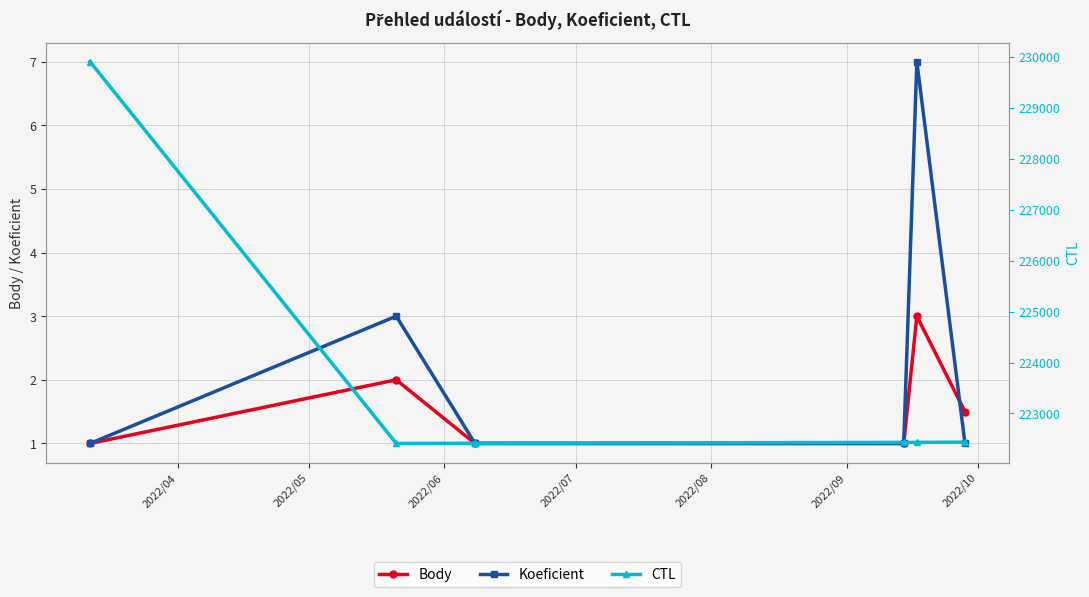

Reading left to right, extract all data points from this chart.

Body: 1.0	2.0	1.0	1.0	3.0	1.5
Koeficient: 1.0	3.0	1.0	1.0	7.0	1.0
CTL: 229908.0	222411.0	222415.0	222432.0	222433.0	222436.0